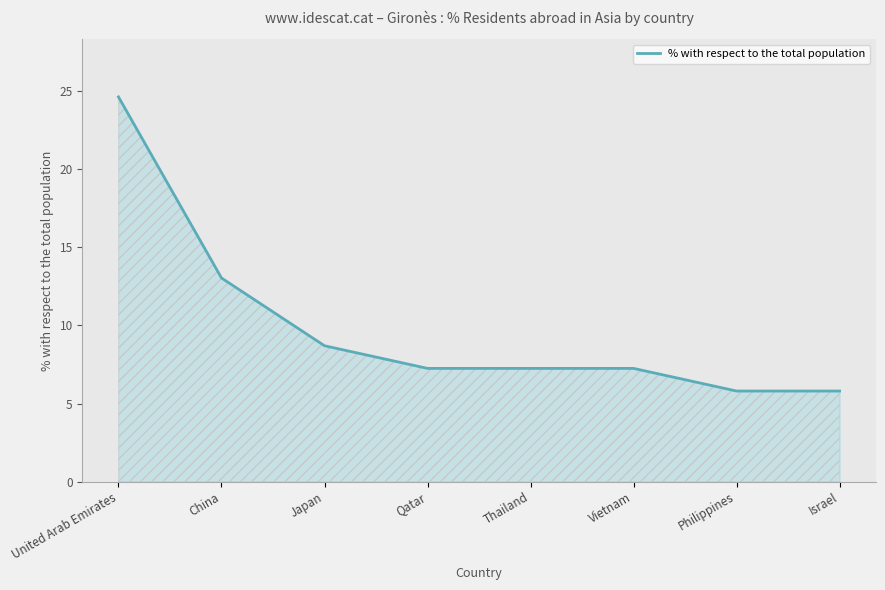

Read the value at Philippines.

5.8